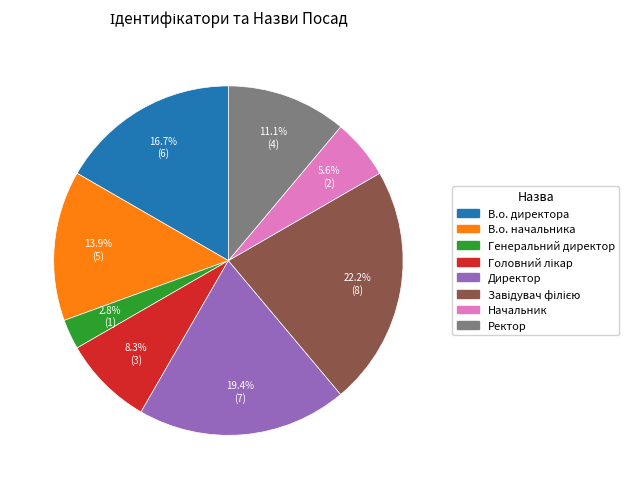

Which has a higher value, Генеральний директор or Директор?

Директор